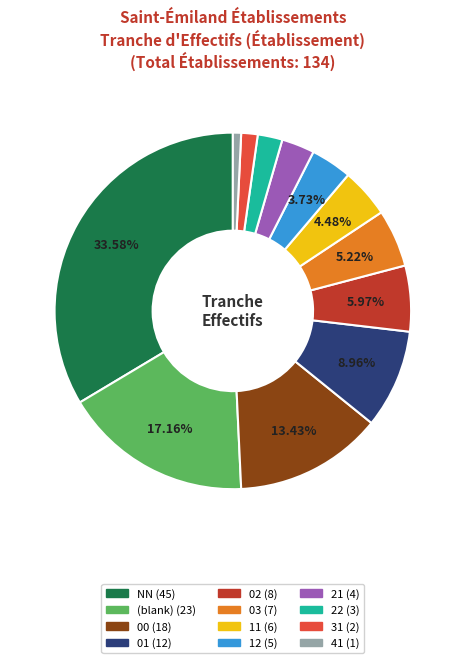

Is there any slice that represents more than half of the pie?

No